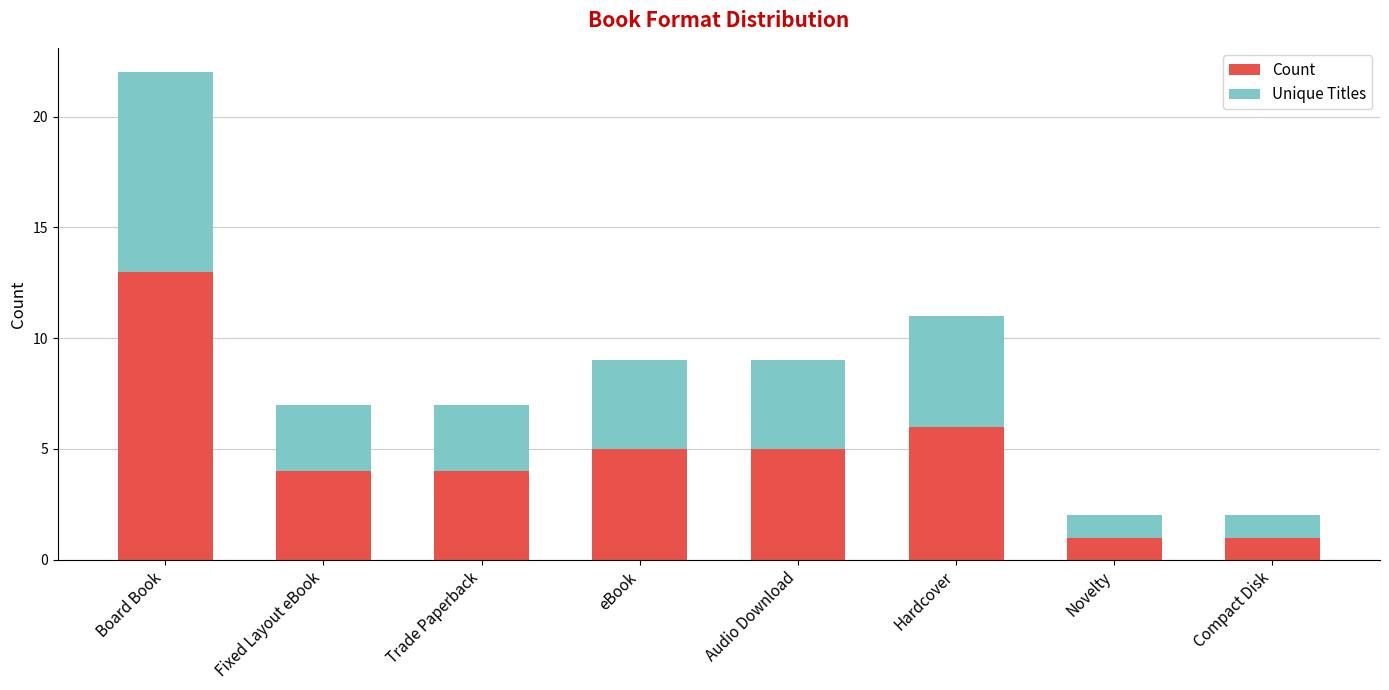

Reading left to right, list the values for the Count series.

Board Book=13	Fixed Layout eBook=4	Trade Paperback=4	eBook=5	Audio Download=5	Hardcover=6	Novelty=1	Compact Disk=1